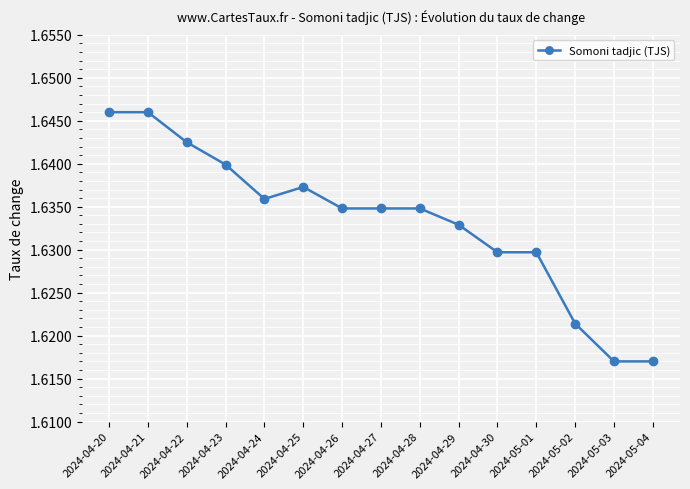

Which has a higher value, 2024-05-04 or 2024-04-24?

2024-04-24